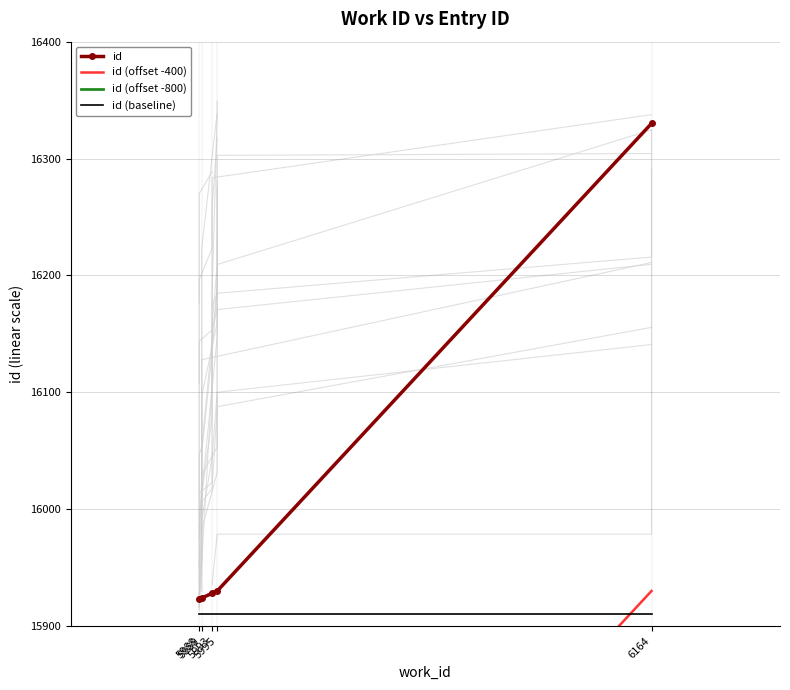

How many times do id (offset -400) and id (baseline) cross each other?

1